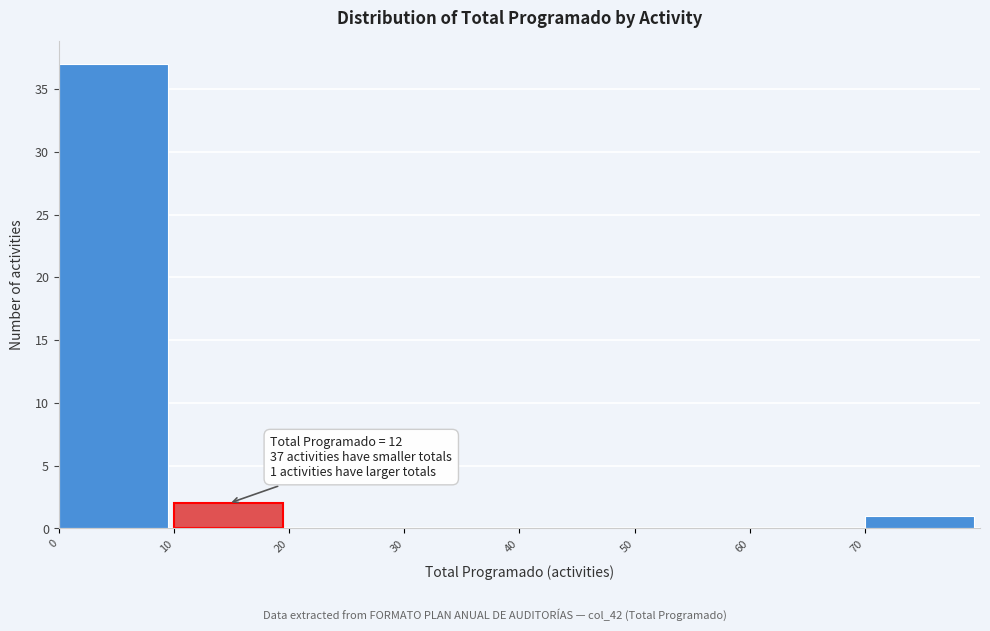

Over which range of the x-axis is the bar tallest?

0 to 10